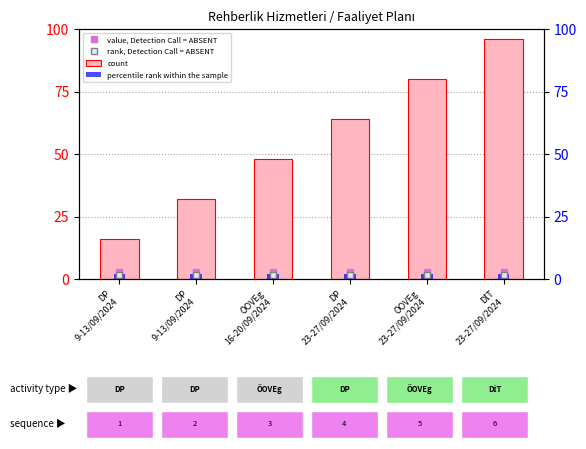

What is the maximum value for count?

96